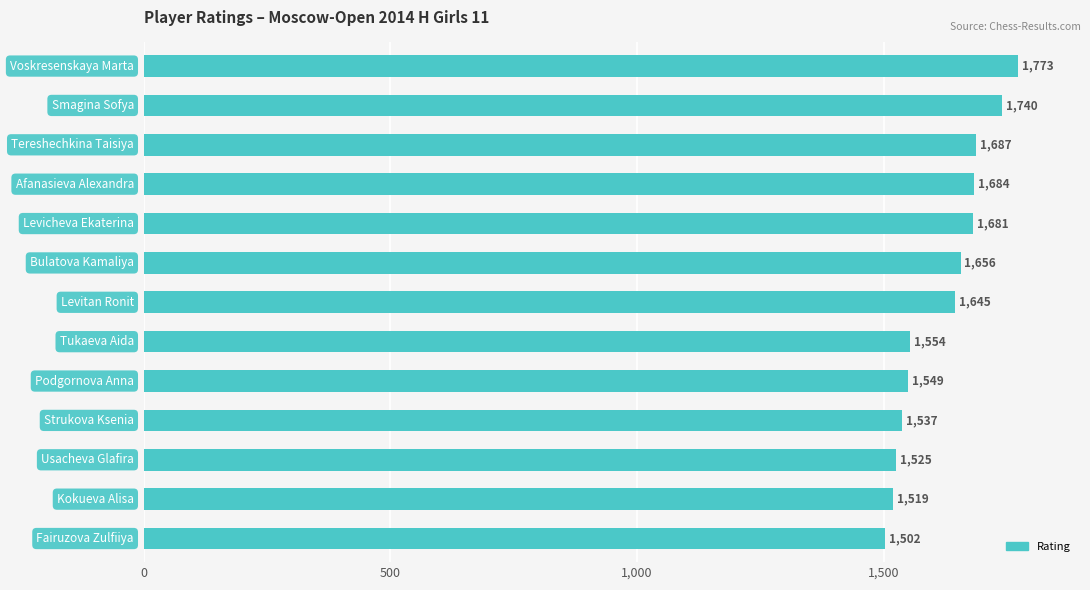

What is the greatest value displayed?

1773